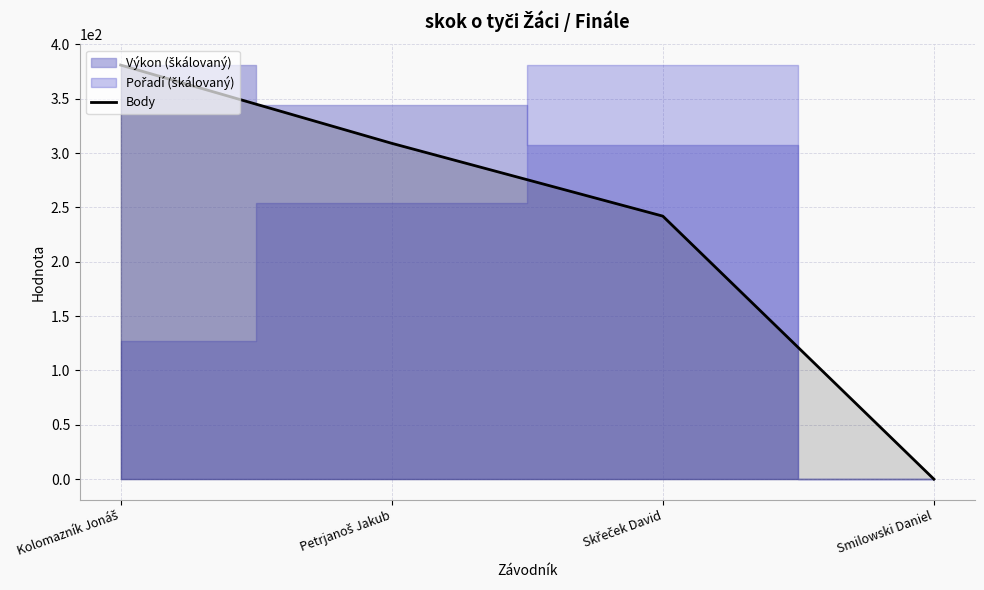

Where is the data nearest to the value 190?

Skřeček David